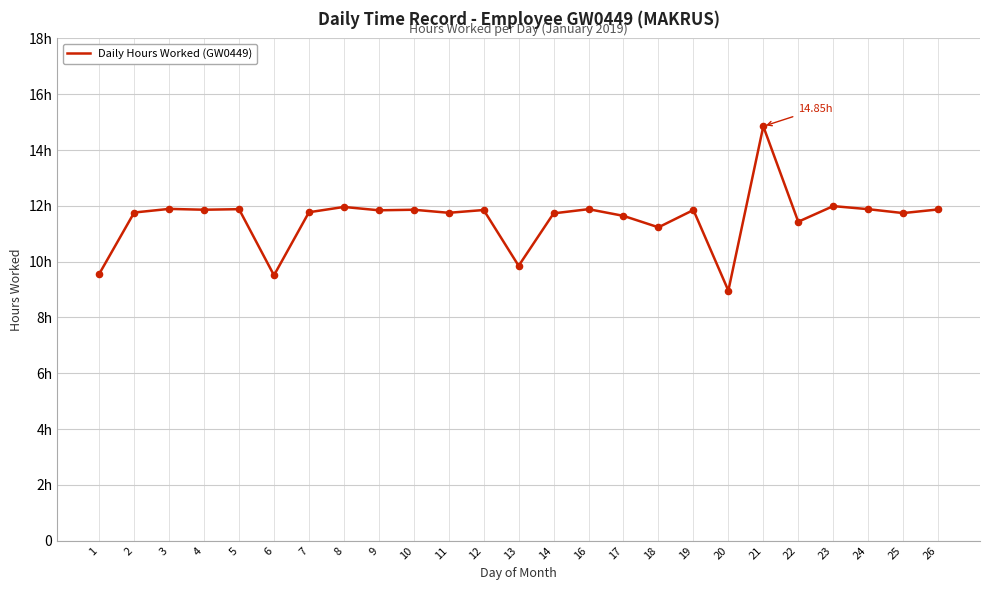

Is this an area chart (filled region under the line)?

No